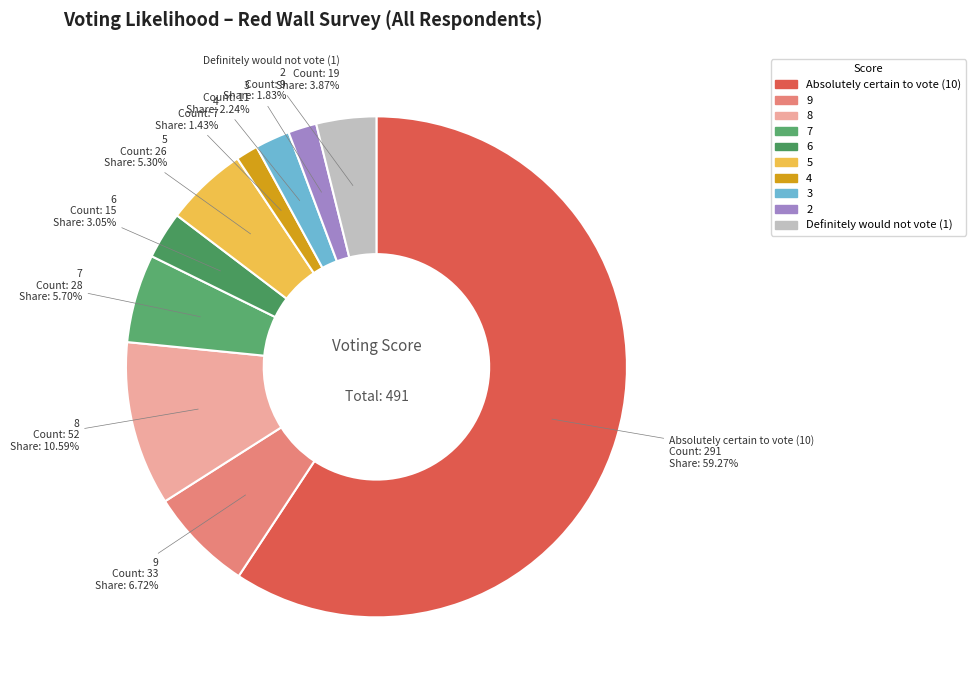

Is it true that 8 is 18% of the pie?

False